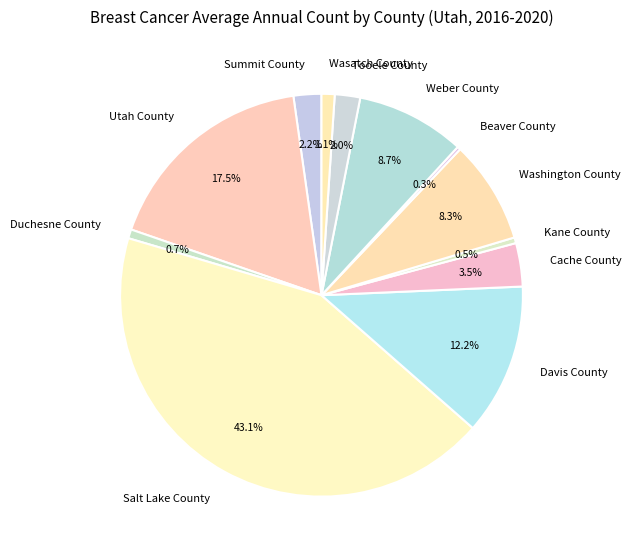

Approximately how many times larger is the value at Utah County compared to Cache County?

5.0